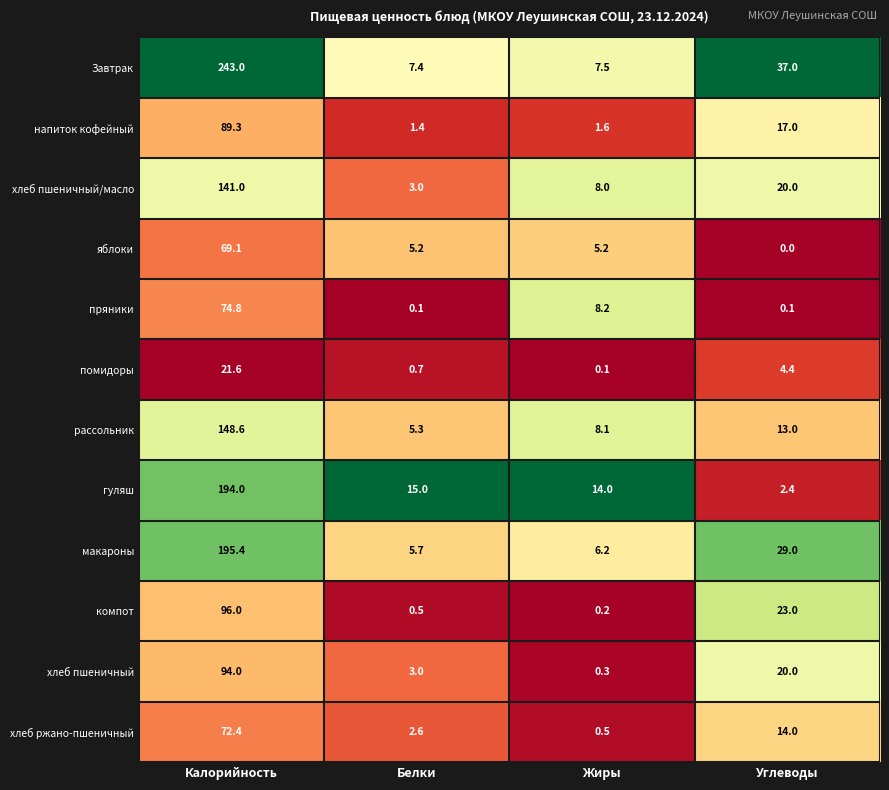

At which label is Завтрак closest to 125?

Углеводы